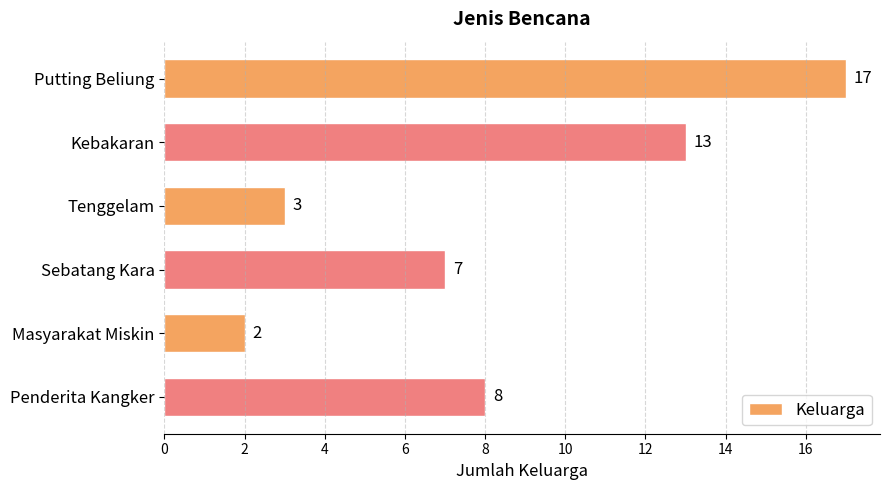

At which category does the chart reach its minimum across all series?

Masyarakat Miskin